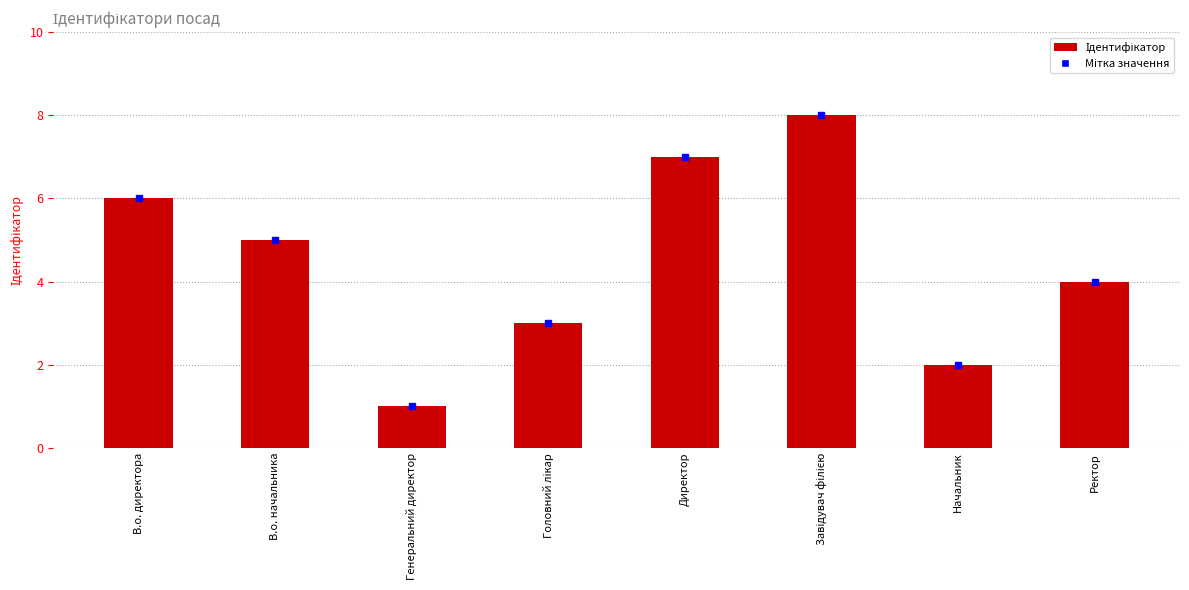

Where does the data first go above 5?

В.о. директора